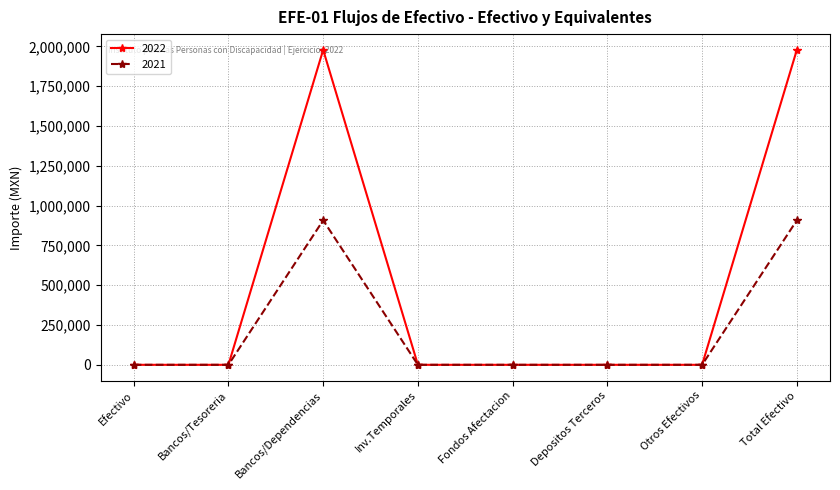

What are all the series names shown in the legend?

2022, 2021